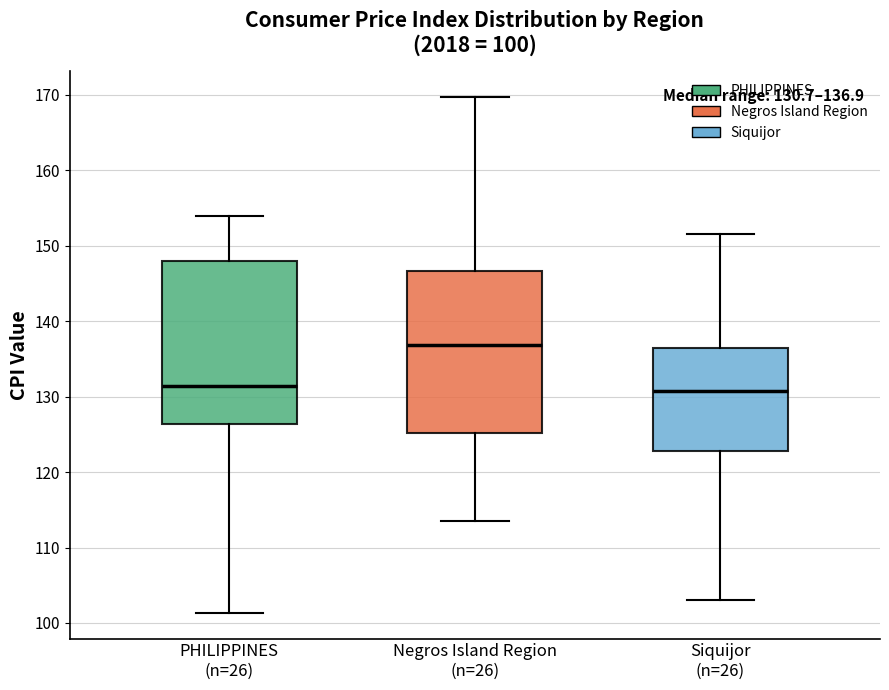

Which box's median line is the highest?

Negros Island Region (n=26)